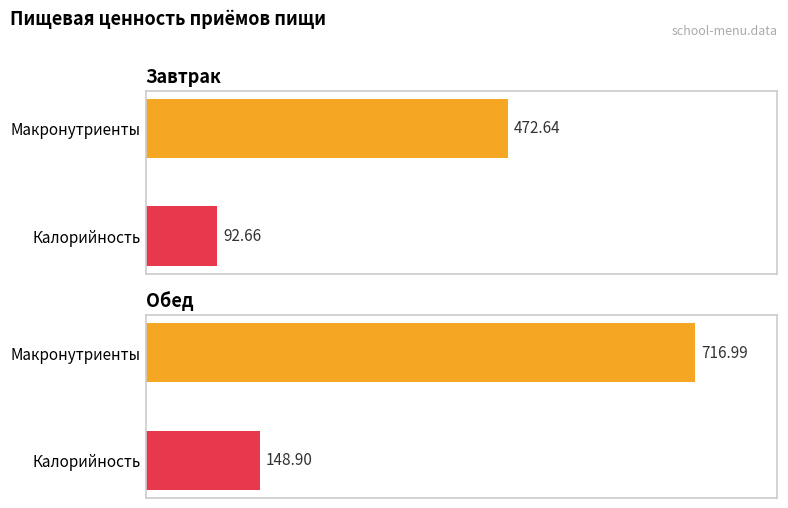

At which category is the sum across all series the highest?

Обед